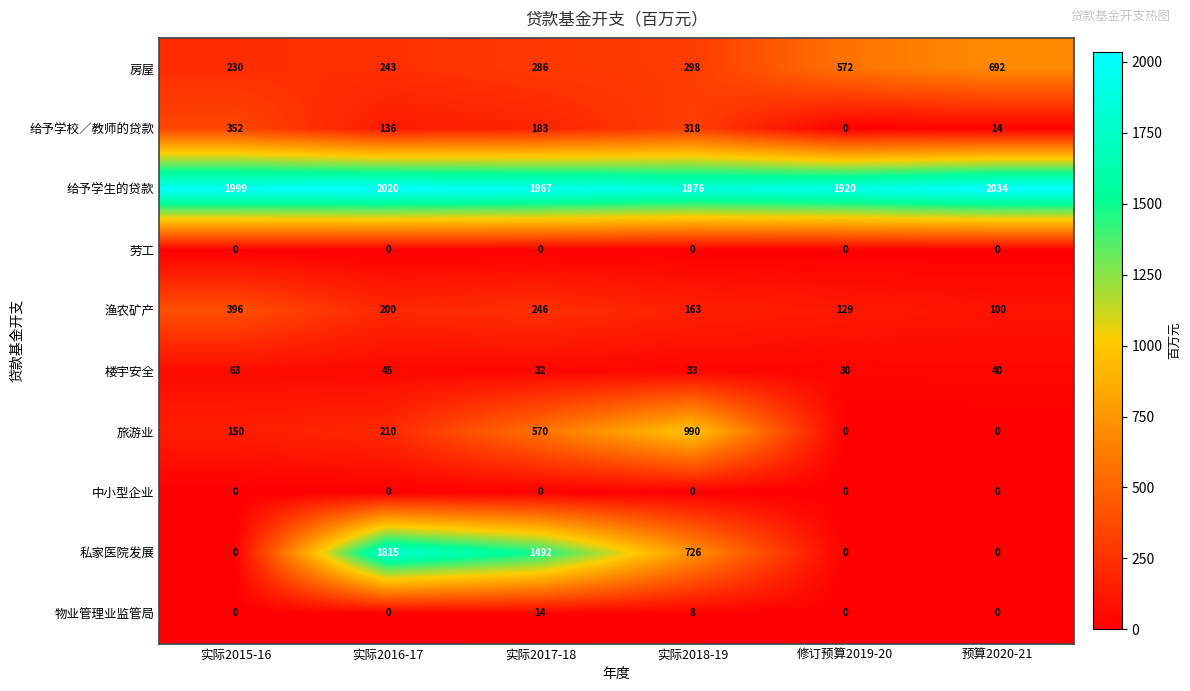

True or false: 物业管理业监管局 has a value of 0 at 修订预算2019-20.

True